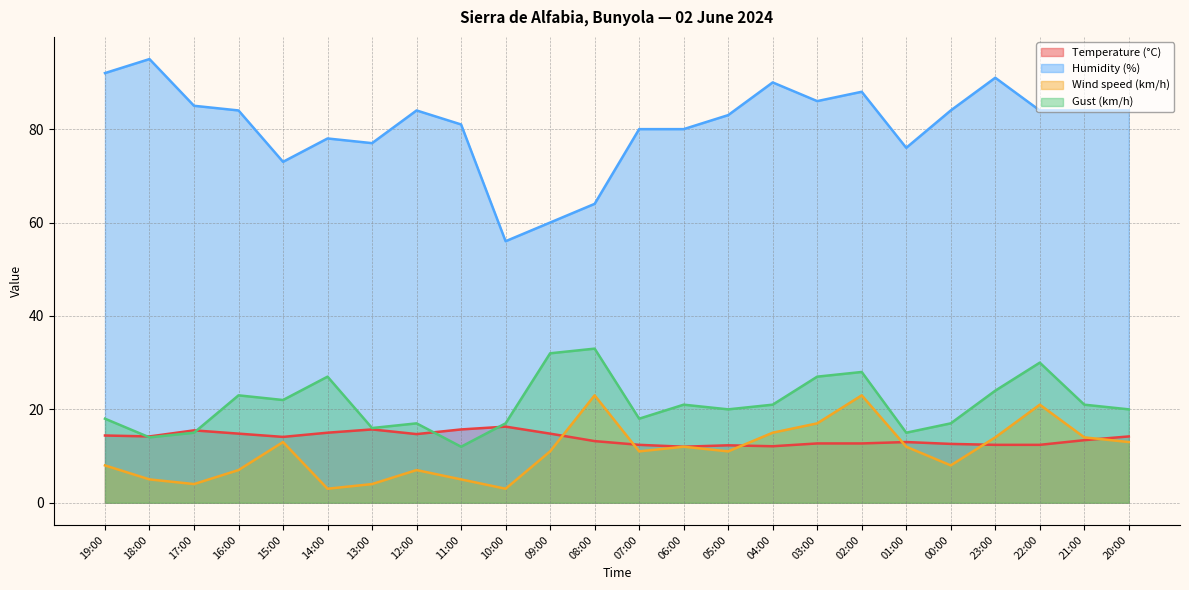

What are all the series names shown in the legend?

Temperature (°C), Humidity (%), Wind speed (km/h), Gust (km/h)